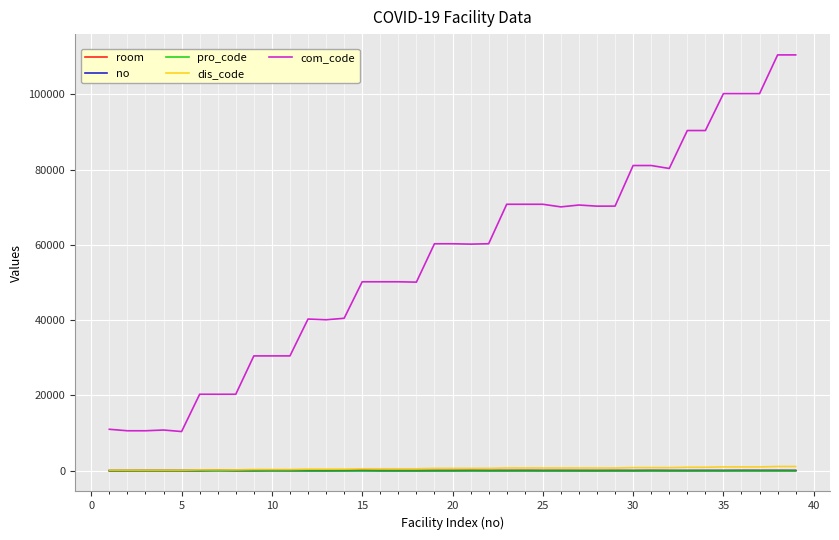

Which series has the largest total across all categories?

com_code